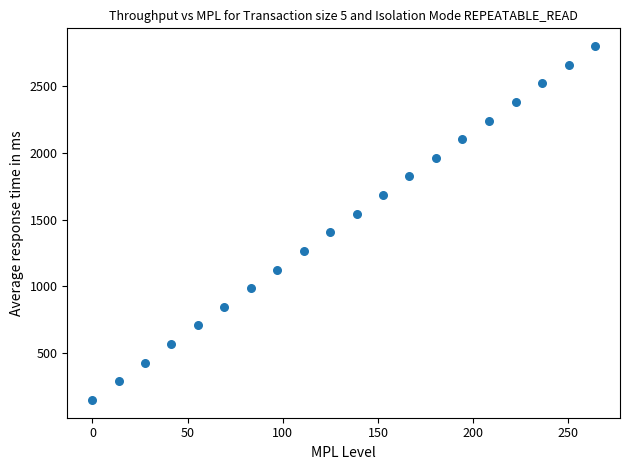

What is the range of Y values (max minus min)?

2650.0